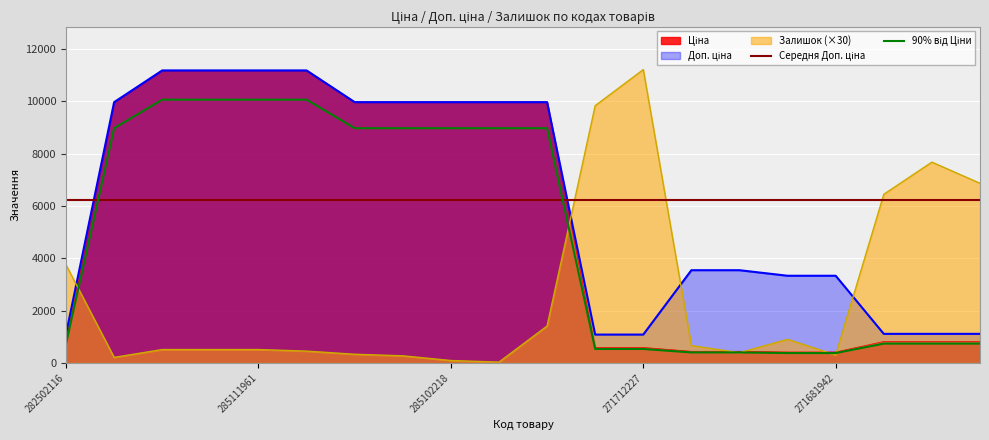

At which category is the sum across all series the highest?

285112220